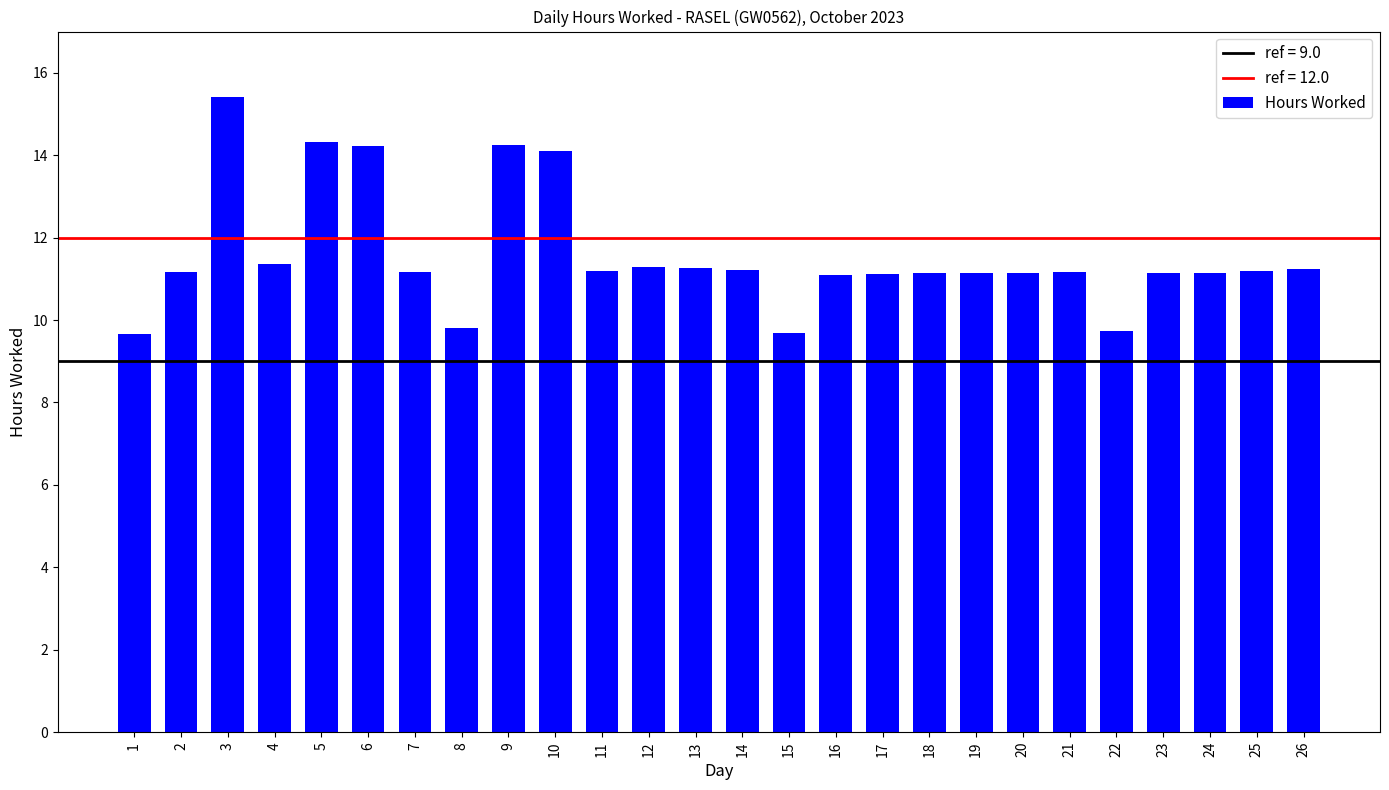

What is the approximate value at 17?

11.1